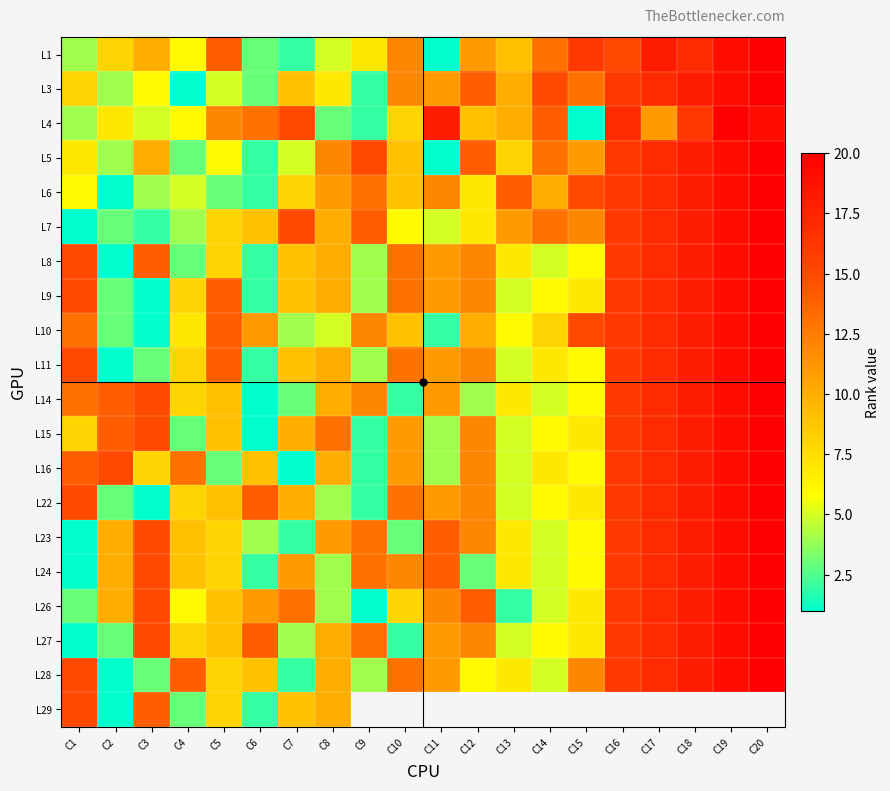

Is the value of L28 at C10 greater than the value of L27 at C2?

Yes